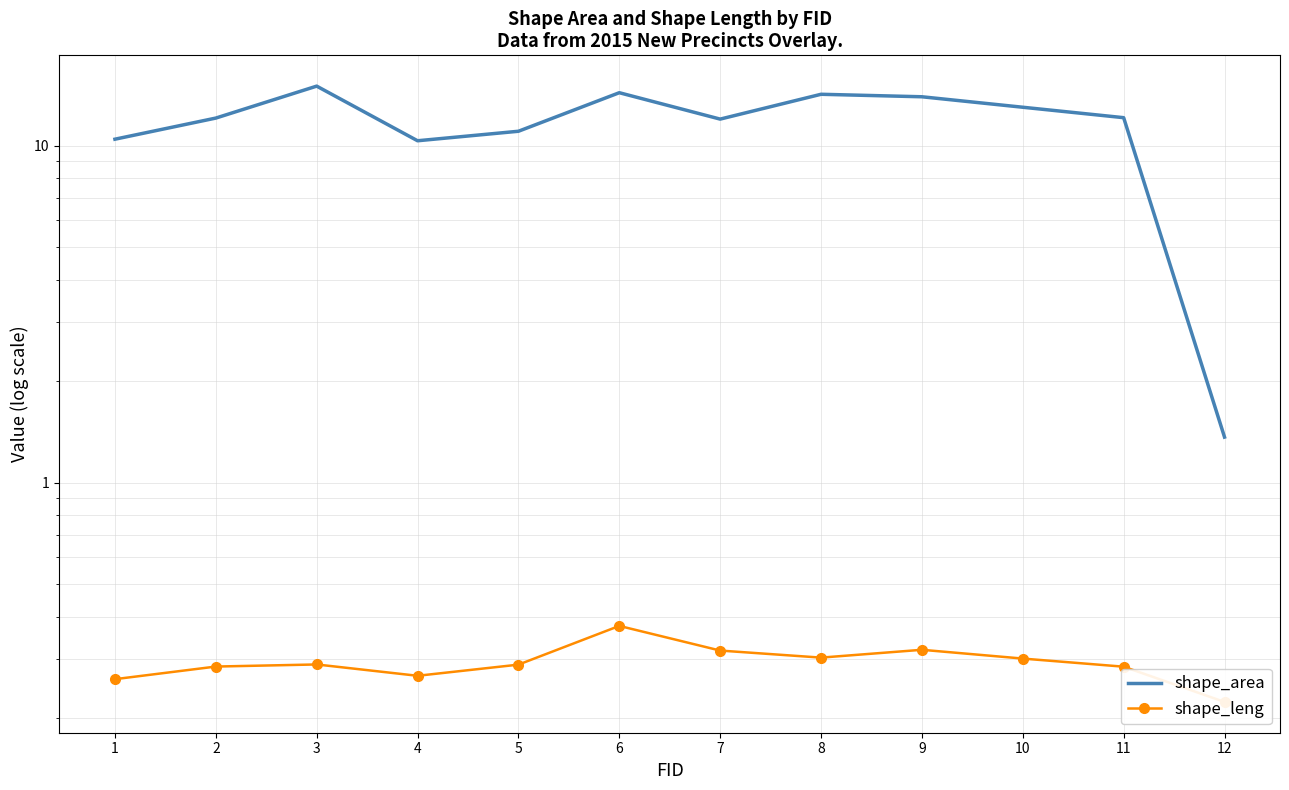

Reading left to right, list all the values displayed in this chart.

shape_area: 1=10.4	2=12.1	3=15.0	4=10.3	5=11.0	6=14.4	7=12.0	8=14.2	9=14.0	10=13.0	11=12.1	12=1.4
shape_leng: 1=0.3	2=0.3	3=0.3	4=0.3	5=0.3	6=0.4	7=0.3	8=0.3	9=0.3	10=0.3	11=0.3	12=0.2